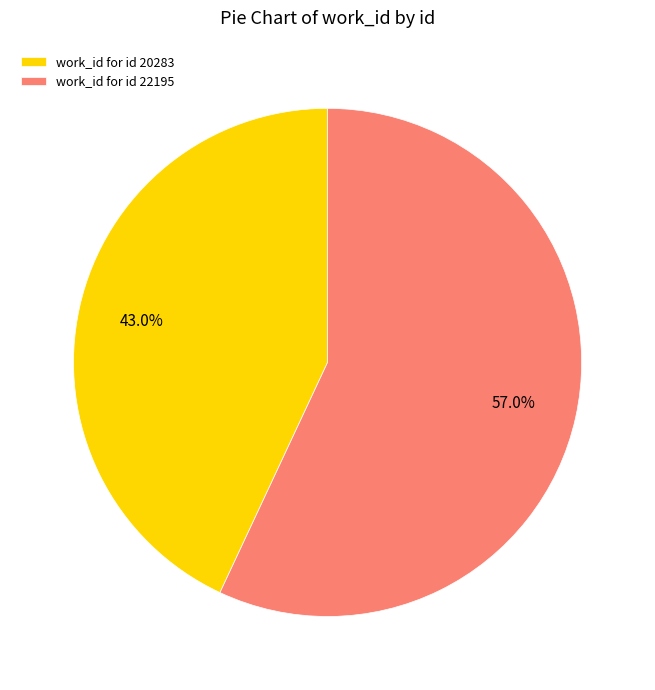

Which has a higher value, work_id for id 20283 or work_id for id 22195?

work_id for id 22195